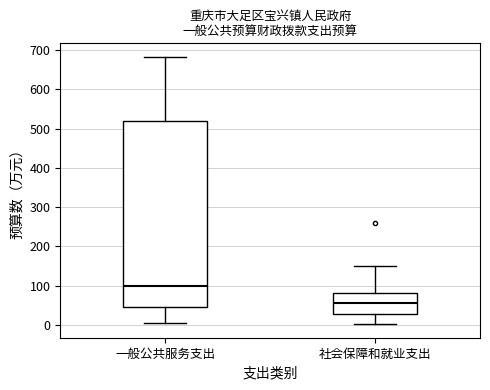

Which box has the lowest median line?

社会保障和就业支出